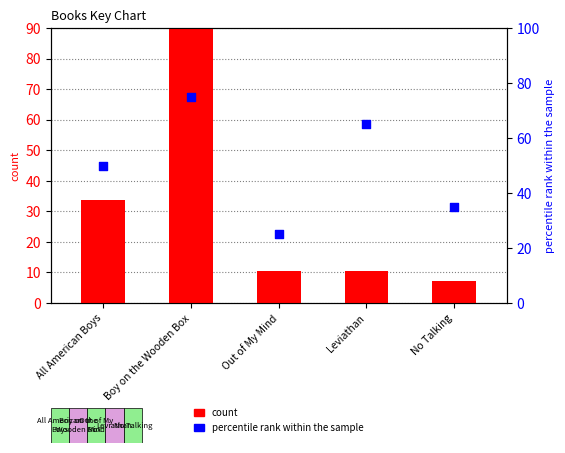

Which series has the largest total across all categories?

percentile rank within the sample